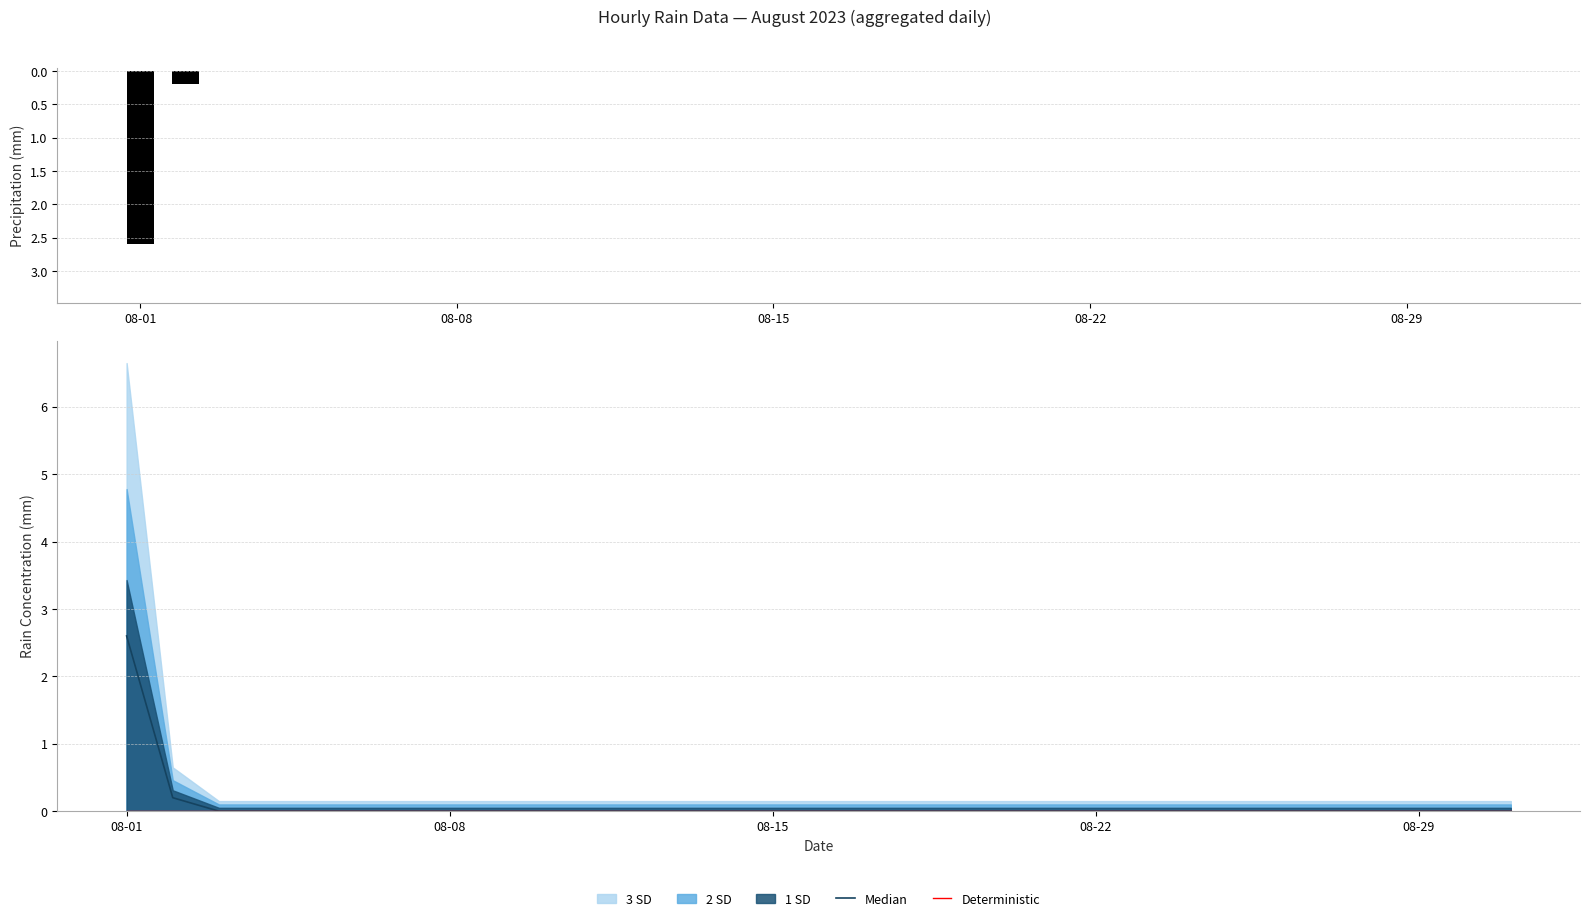

Which category has the highest value across all series?

08-01